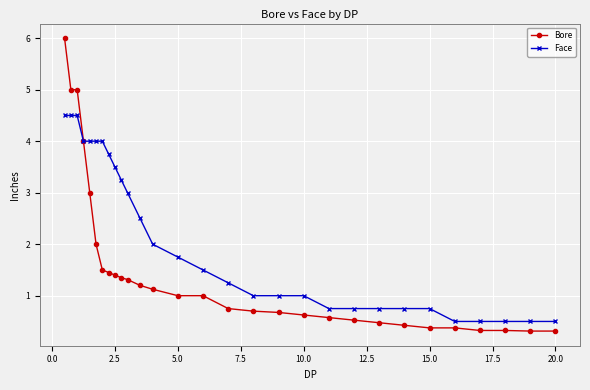

Which series has the widest spread of values?

Bore